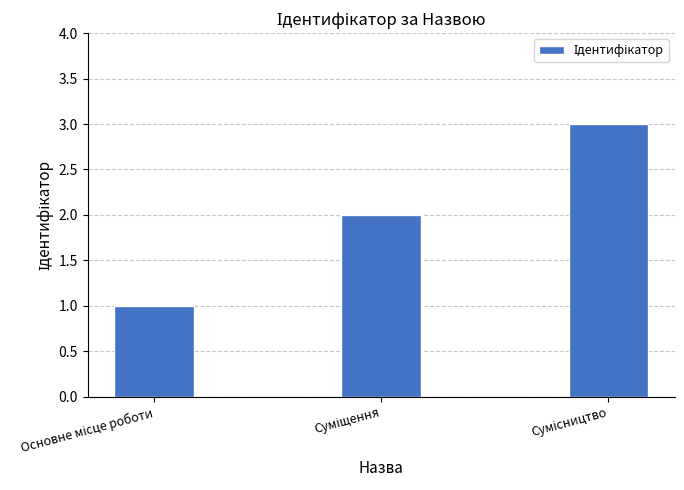

What is the sum of all values?

6